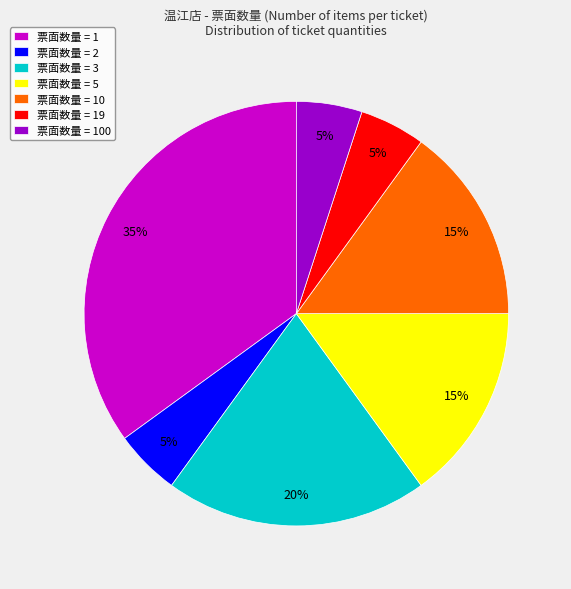

Combined, do 票面数量 = 2 and 票面数量 = 5 account for over 50%?

No